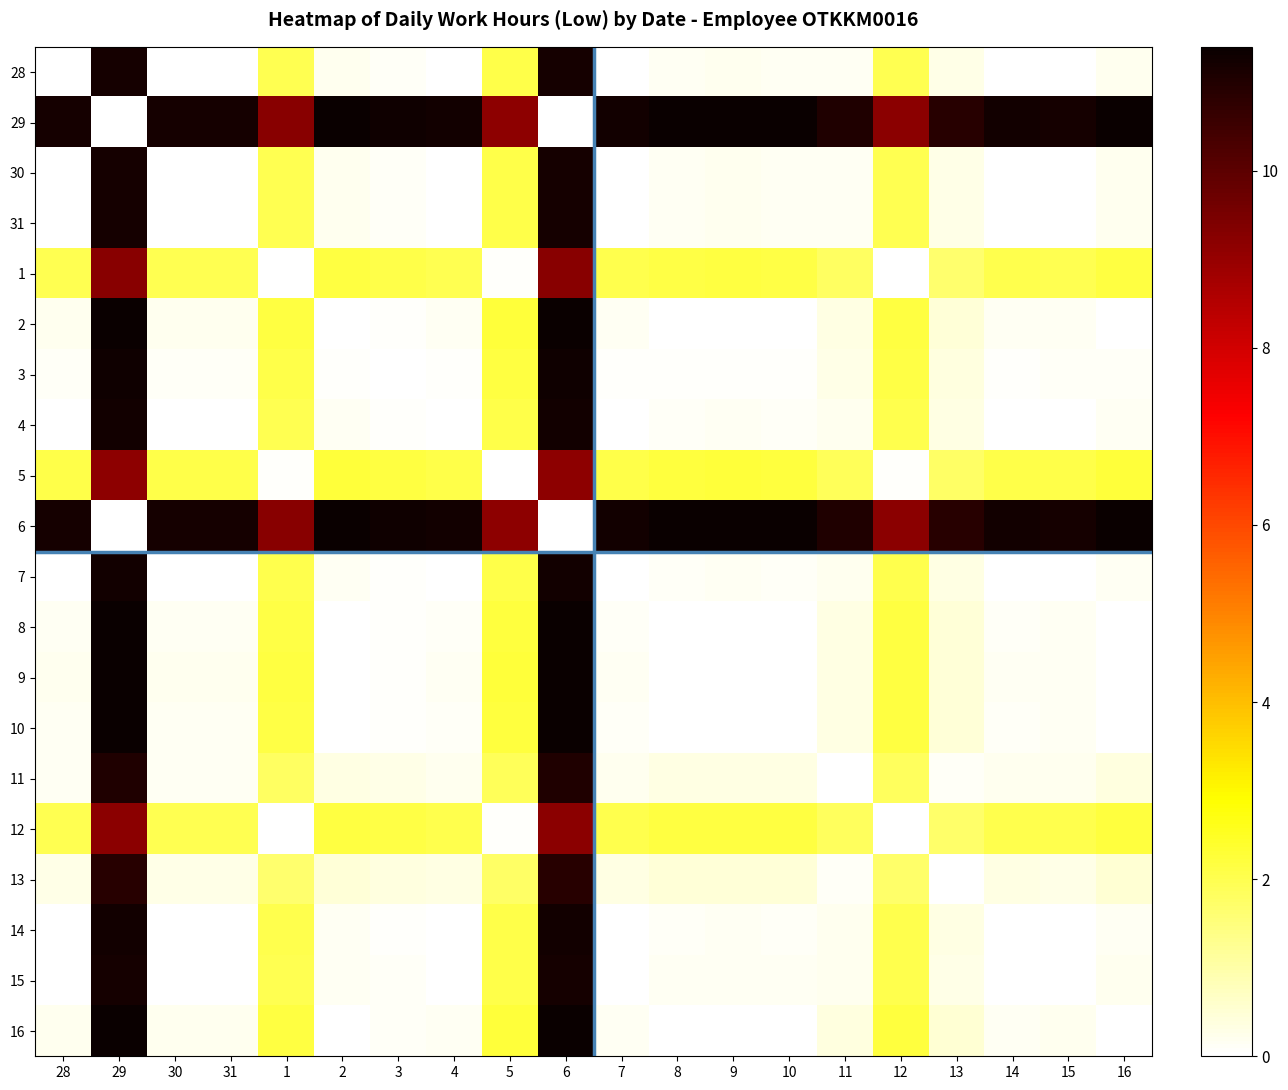

Reading left to right, list all the values displayed in this chart.

28: 28=0.0	29=11.2	30=0.0	31=0.0	1=2.0	2=0.2	3=0.1	4=0.0	5=2.1	6=11.2	7=0.0	8=0.1	9=0.2	10=0.2	11=0.2	12=2.0	13=0.3	14=0.0	15=0.0	16=0.2
29: 28=11.2	29=0.0	30=11.2	31=11.2	1=9.2	2=11.4	3=11.3	4=11.2	5=9.2	6=0.0	7=11.2	8=11.4	9=11.4	10=11.4	11=11.0	12=9.2	13=10.9	14=11.2	15=11.2	16=11.4
30: 28=0.0	29=11.2	30=0.0	31=0.0	1=2.0	2=0.2	3=0.1	4=0.0	5=2.1	6=11.2	7=0.0	8=0.1	9=0.2	10=0.2	11=0.2	12=2.0	13=0.3	14=0.0	15=0.0	16=0.2
31: 28=0.0	29=11.2	30=0.0	31=0.0	1=2.0	2=0.2	3=0.1	4=0.0	5=2.1	6=11.2	7=0.0	8=0.1	9=0.2	10=0.2	11=0.2	12=2.0	13=0.3	14=0.0	15=0.0	16=0.2
1: 28=2.0	29=9.2	30=2.0	31=2.0	1=0.0	2=2.2	3=2.1	4=2.0	5=0.1	6=9.2	7=2.0	8=2.1	9=2.2	10=2.1	11=1.8	12=0.0	13=1.7	14=2.0	15=2.0	16=2.2
2: 28=0.2	29=11.4	30=0.2	31=0.2	1=2.2	2=0.0	3=0.1	4=0.2	5=2.2	6=11.4	7=0.1	8=0.0	9=0.0	10=0.0	11=0.4	12=2.2	13=0.5	14=0.1	15=0.2	16=0.0
3: 28=0.1	29=11.3	30=0.1	31=0.1	1=2.1	2=0.1	3=0.0	4=0.1	5=2.2	6=11.3	7=0.1	8=0.0	9=0.1	10=0.1	11=0.3	12=2.1	13=0.4	14=0.1	15=0.1	16=0.1
4: 28=0.0	29=11.2	30=0.0	31=0.0	1=2.0	2=0.2	3=0.1	4=0.0	5=2.1	6=11.2	7=0.0	8=0.1	9=0.2	10=0.1	11=0.2	12=2.0	13=0.3	14=0.0	15=0.0	16=0.2
5: 28=2.1	29=9.2	30=2.1	31=2.1	1=0.1	2=2.2	3=2.2	4=2.1	5=0.0	6=9.2	7=2.1	8=2.2	9=2.2	10=2.2	11=1.9	12=0.1	13=1.8	14=2.1	15=2.1	16=2.2
6: 28=11.2	29=0.0	30=11.2	31=11.2	1=9.2	2=11.4	3=11.3	4=11.2	5=9.2	6=0.0	7=11.2	8=11.4	9=11.4	10=11.4	11=11.0	12=9.2	13=10.9	14=11.2	15=11.2	16=11.4
7: 28=0.0	29=11.2	30=0.0	31=0.0	1=2.0	2=0.1	3=0.1	4=0.0	5=2.1	6=11.2	7=0.0	8=0.1	9=0.1	10=0.1	11=0.2	12=2.0	13=0.3	14=0.0	15=0.0	16=0.2
8: 28=0.1	29=11.4	30=0.1	31=0.1	1=2.1	2=0.0	3=0.0	4=0.1	5=2.2	6=11.4	7=0.1	8=0.0	9=0.0	10=0.0	11=0.3	12=2.1	13=0.4	14=0.1	15=0.1	16=0.0
9: 28=0.2	29=11.4	30=0.2	31=0.2	1=2.2	2=0.0	3=0.1	4=0.2	5=2.2	6=11.4	7=0.1	8=0.0	9=0.0	10=0.0	11=0.4	12=2.2	13=0.5	14=0.1	15=0.2	16=0.0
10: 28=0.2	29=11.4	30=0.2	31=0.2	1=2.1	2=0.0	3=0.1	4=0.1	5=2.2	6=11.4	7=0.1	8=0.0	9=0.0	10=0.0	11=0.3	12=2.2	13=0.5	14=0.1	15=0.1	16=0.0
11: 28=0.2	29=11.0	30=0.2	31=0.2	1=1.8	2=0.4	3=0.3	4=0.2	5=1.9	6=11.0	7=0.2	8=0.3	9=0.4	10=0.3	11=0.0	12=1.8	13=0.1	14=0.2	15=0.2	16=0.4
12: 28=2.0	29=9.2	30=2.0	31=2.0	1=0.0	2=2.2	3=2.1	4=2.0	5=0.1	6=9.2	7=2.0	8=2.1	9=2.2	10=2.2	11=1.8	12=0.0	13=1.7	14=2.0	15=2.0	16=2.2
13: 28=0.3	29=10.9	30=0.3	31=0.3	1=1.7	2=0.5	3=0.4	4=0.3	5=1.8	6=10.9	7=0.3	8=0.4	9=0.5	10=0.5	11=0.1	12=1.7	13=0.0	14=0.3	15=0.3	16=0.5
14: 28=0.0	29=11.2	30=0.0	31=0.0	1=2.0	2=0.1	3=0.1	4=0.0	5=2.1	6=11.2	7=0.0	8=0.1	9=0.1	10=0.1	11=0.2	12=2.0	13=0.3	14=0.0	15=0.0	16=0.2
15: 28=0.0	29=11.2	30=0.0	31=0.0	1=2.0	2=0.2	3=0.1	4=0.0	5=2.1	6=11.2	7=0.0	8=0.1	9=0.2	10=0.1	11=0.2	12=2.0	13=0.3	14=0.0	15=0.0	16=0.2
16: 28=0.2	29=11.4	30=0.2	31=0.2	1=2.2	2=0.0	3=0.1	4=0.2	5=2.2	6=11.4	7=0.2	8=0.0	9=0.0	10=0.0	11=0.4	12=2.2	13=0.5	14=0.2	15=0.2	16=0.0